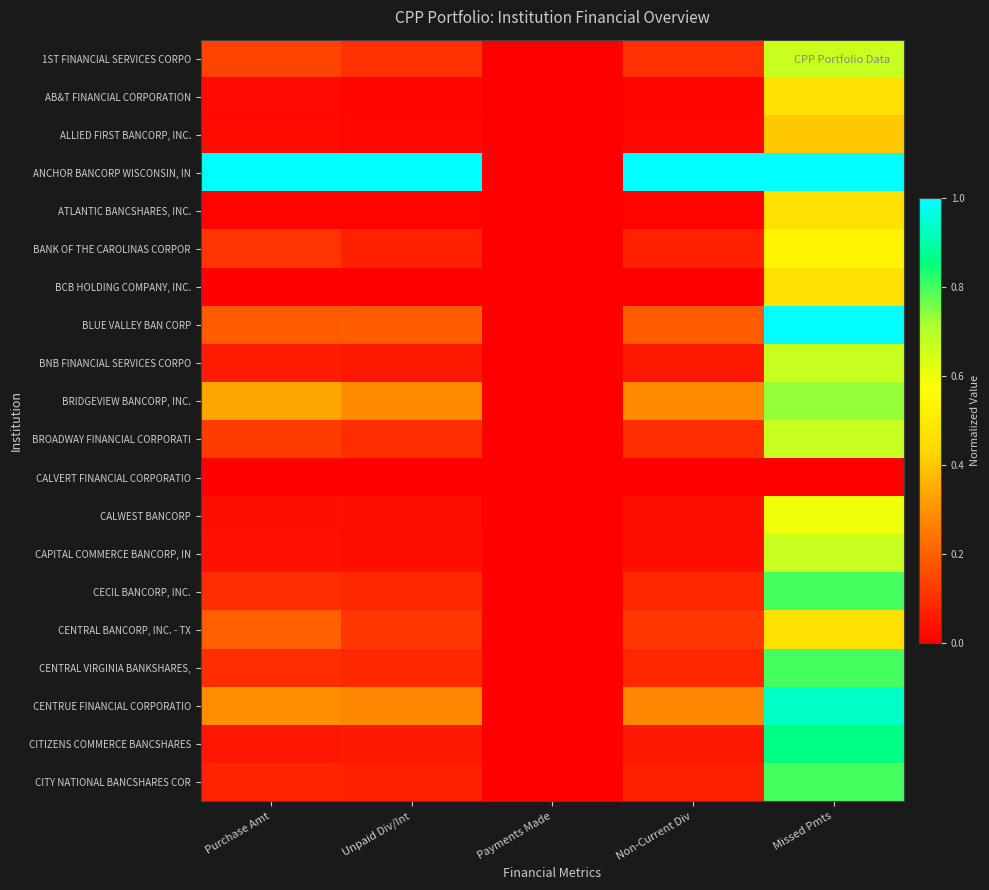

How many categories are shown in the chart?

5